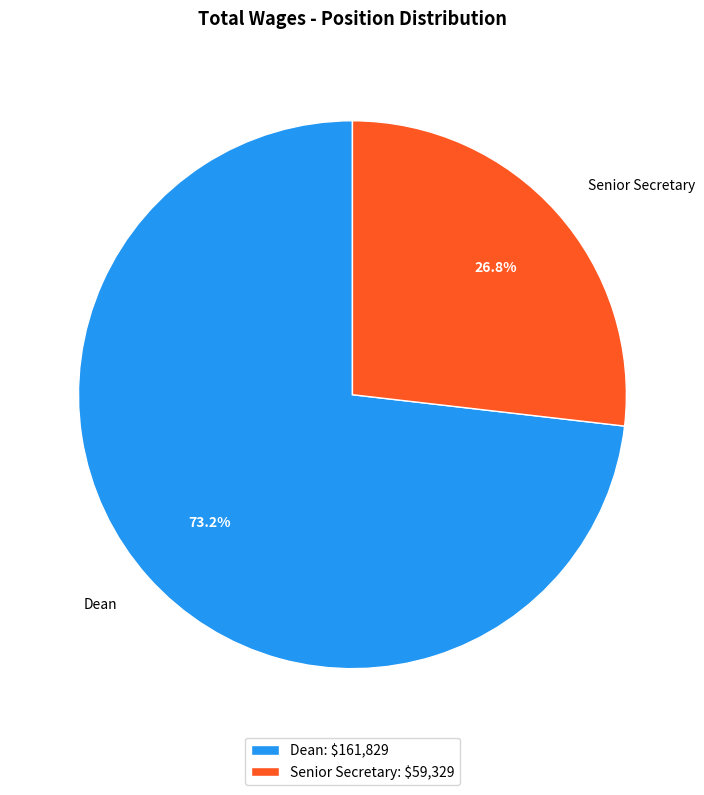

Count the number of slices in the pie.

2